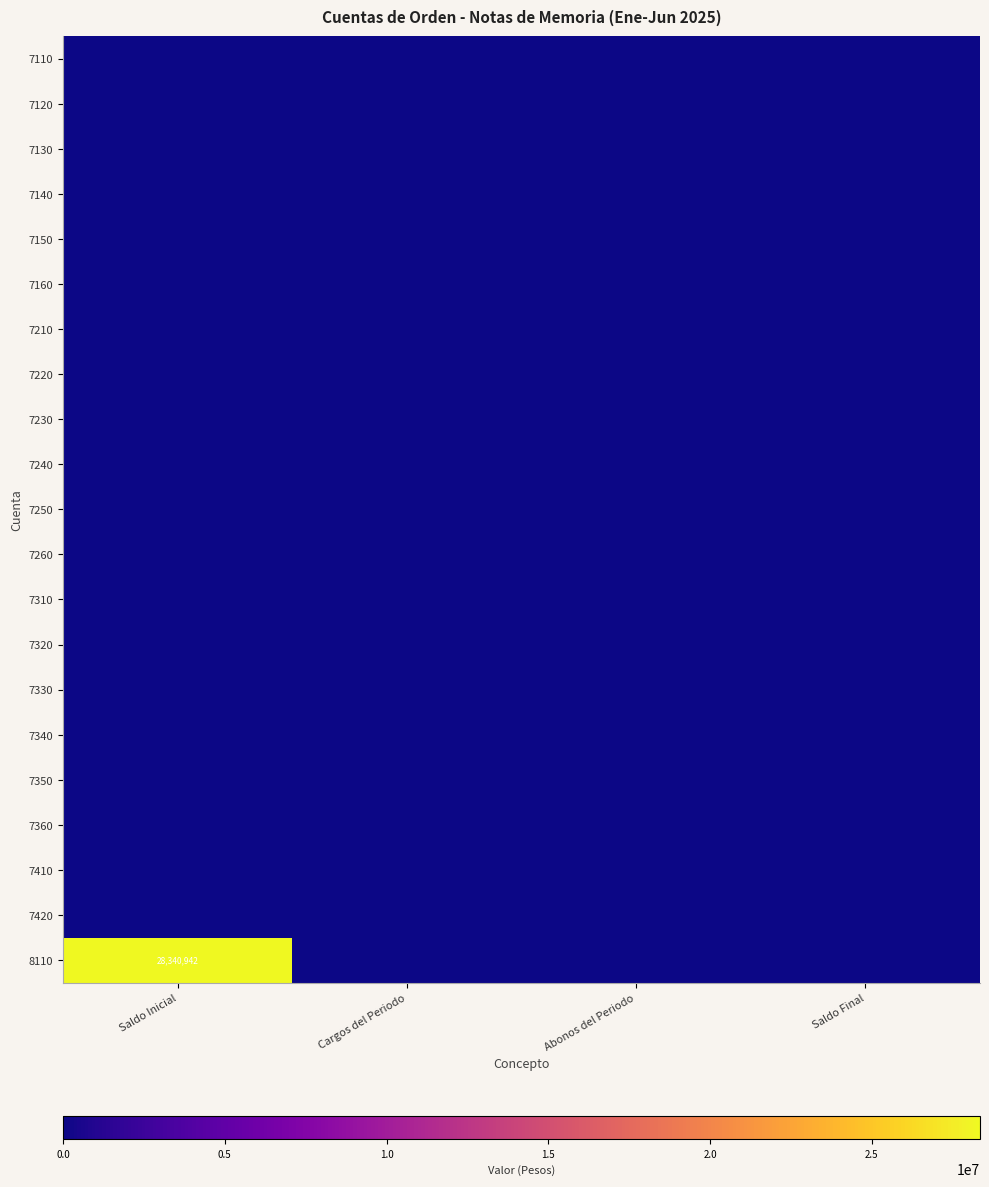

At how many categories does at least one series exceed 3665743?

1